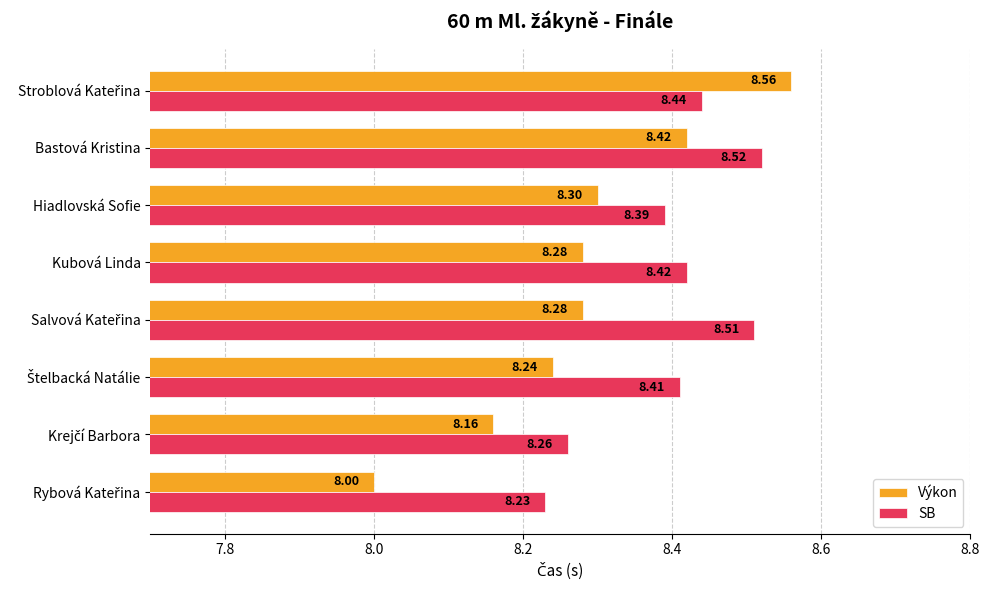

Rank the series at Bastová Kristina from highest to lowest value.

SB, Výkon